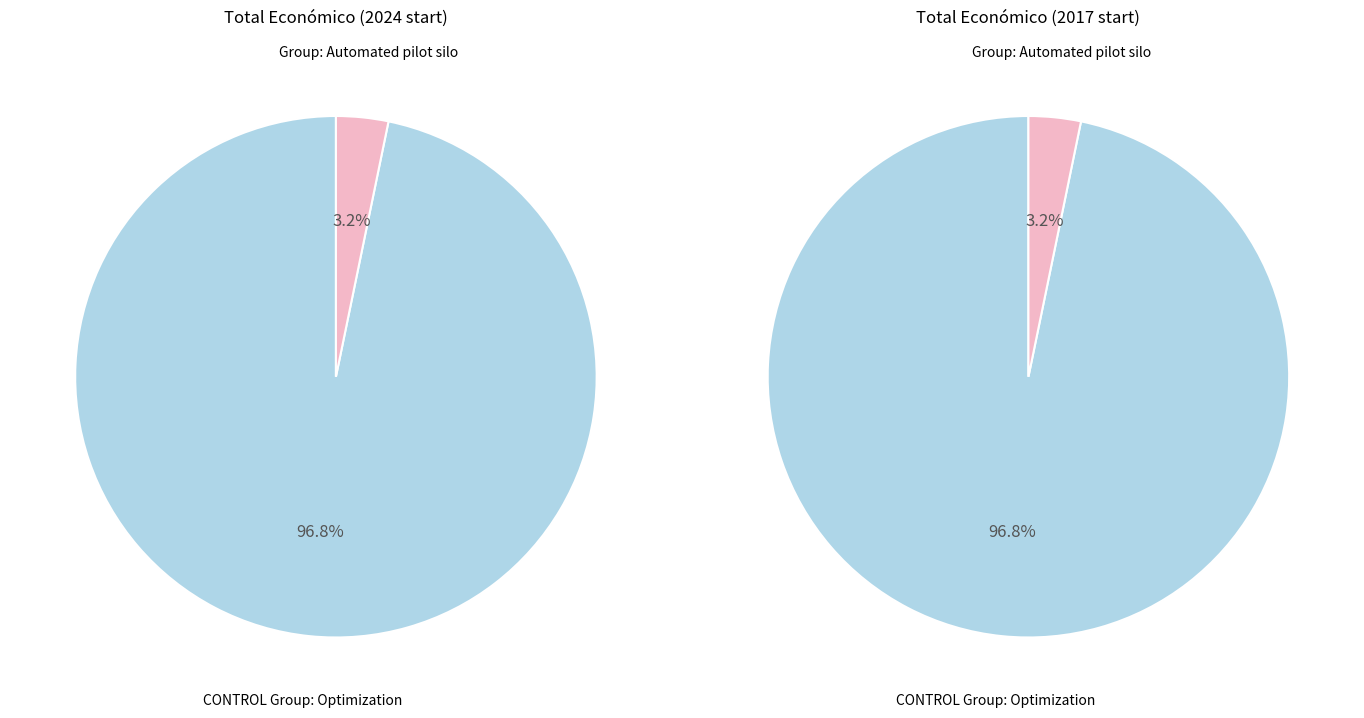

The CONTROL Operational Group: Optimization slice represents 91% of the pie. True or false?

False